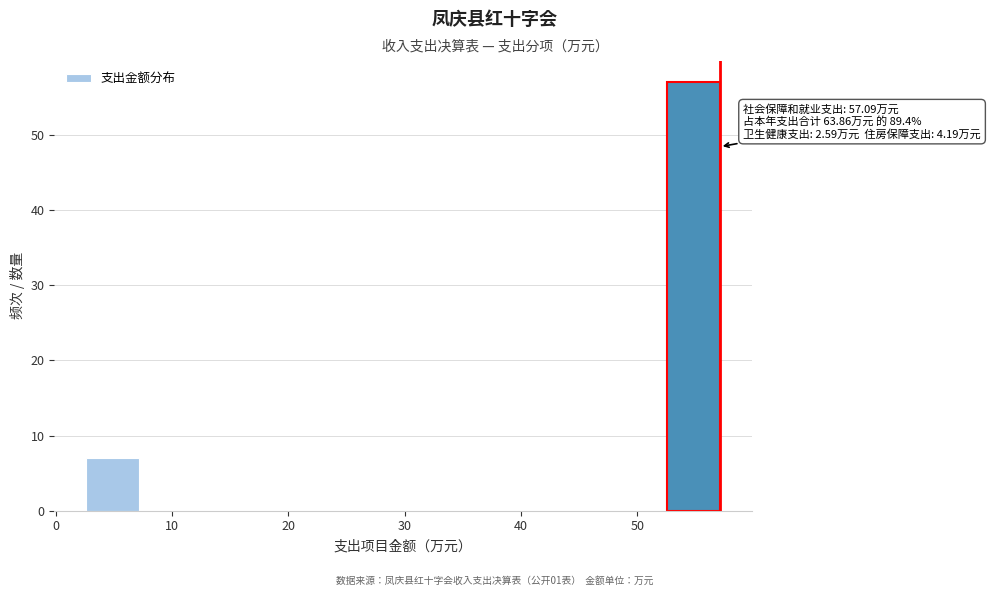

Over which range of the x-axis is the bar tallest?

53 to 57